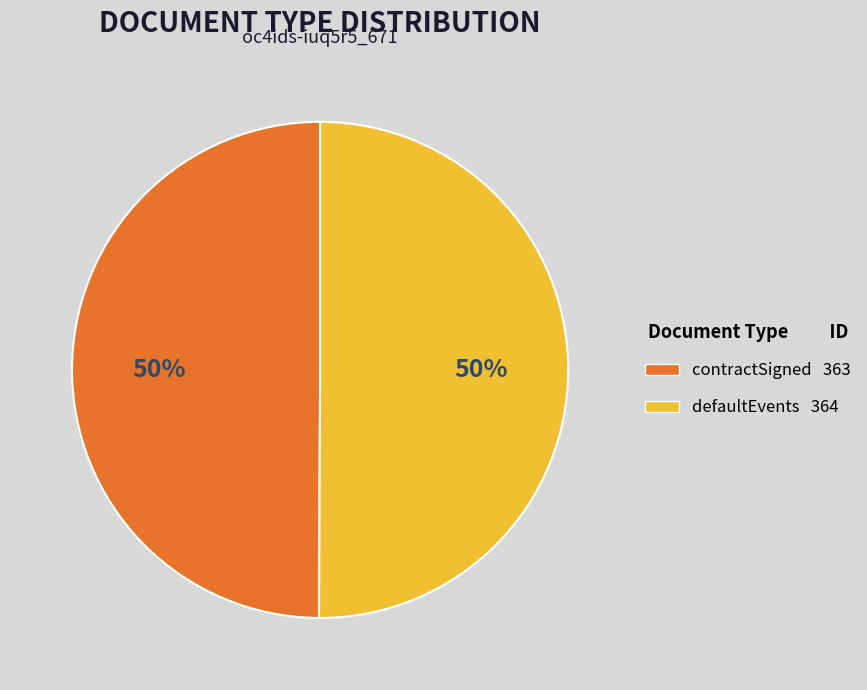

Approximately how many times larger is the value at defaultEvents compared to contractSigned?

1.0